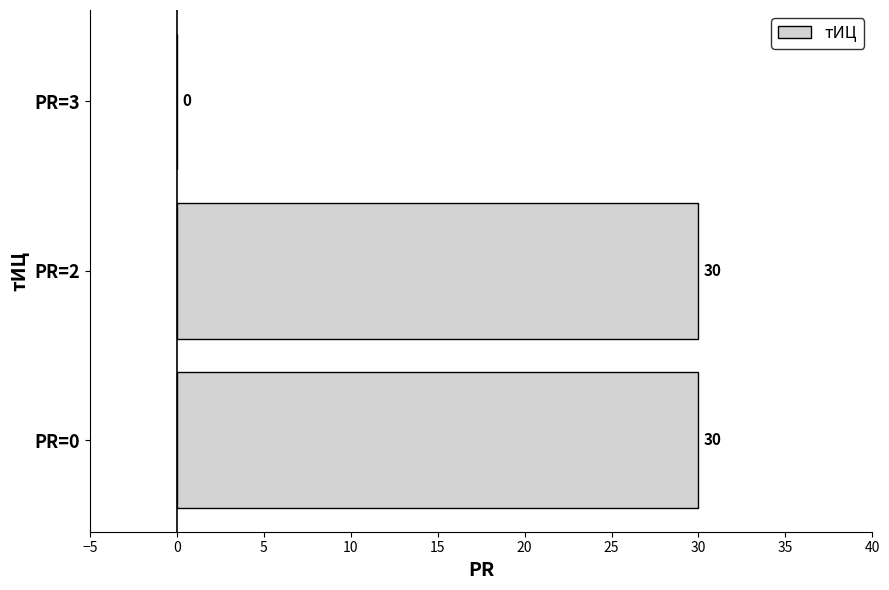

How many values are between 0 and 30?

3